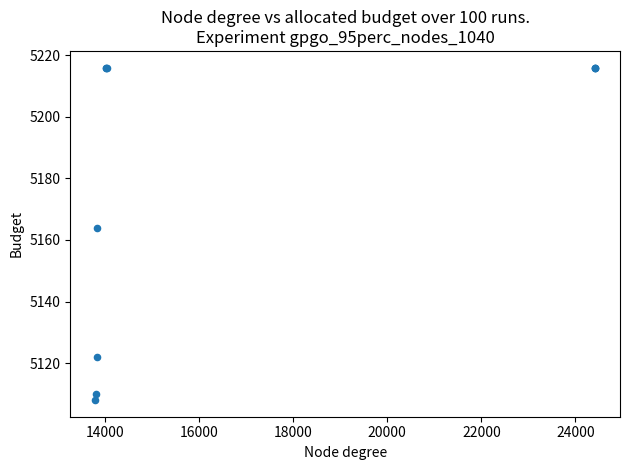

What Y value in the scatter plot is closest to 5162?

5164